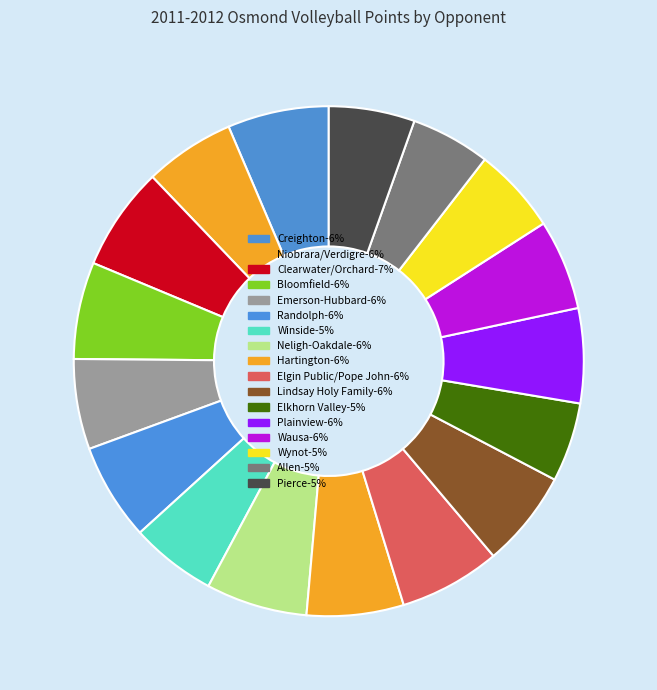

To the nearest percent, what percentage of the pie is Wynot?

5%